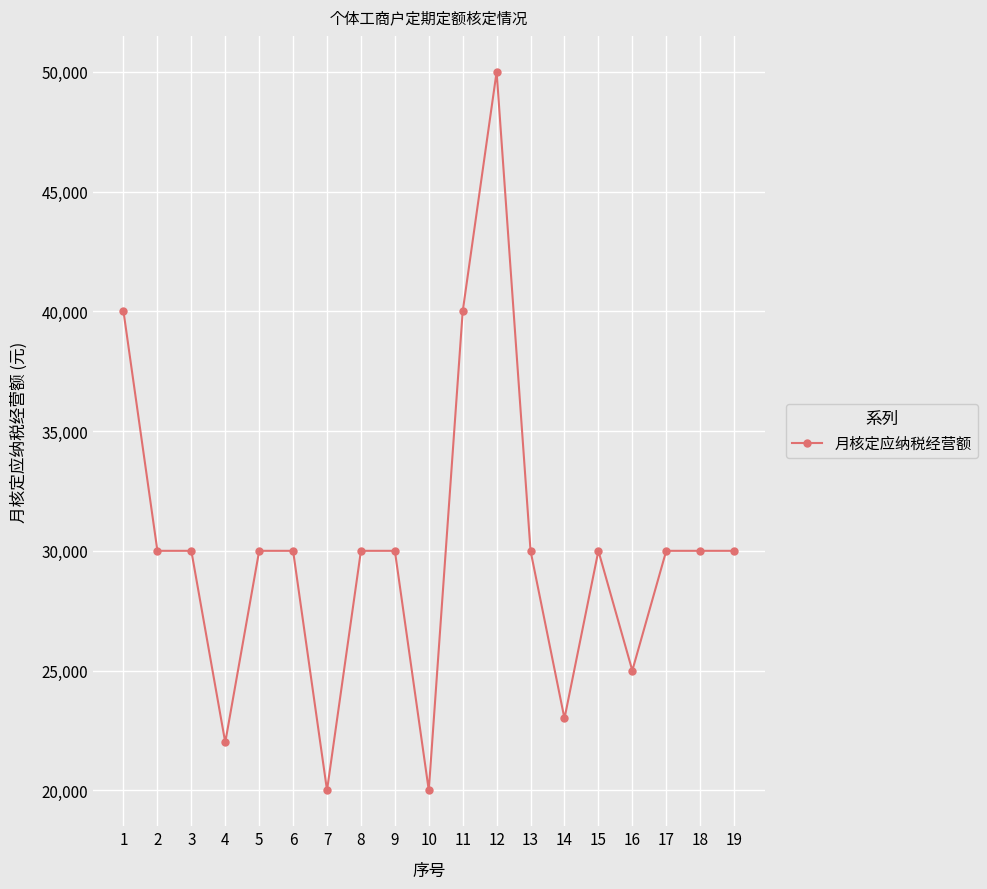

Is this an area chart (filled region under the line)?

No